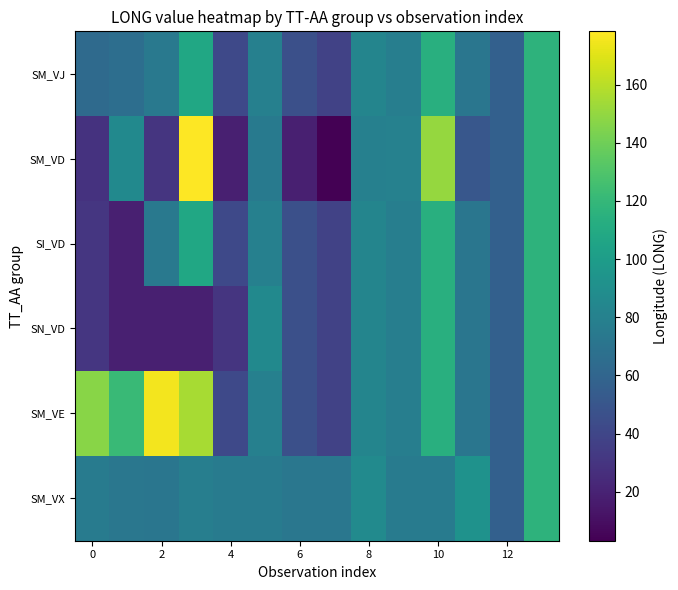

List the series in order of their peak value, highest first.

SM_VD, SM_VE, SM_VJ, SI_VD, SN_VD, SM_VX